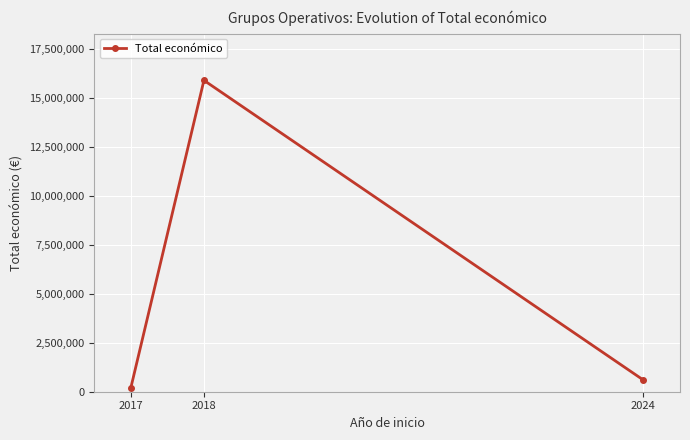

List the labels in order of value, smallest first.

2017, 2024, 2018